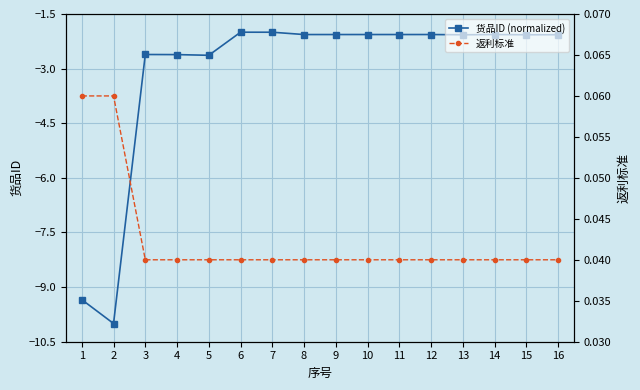

What is the highest value of the 货品ID (normalized) series?

-2.0